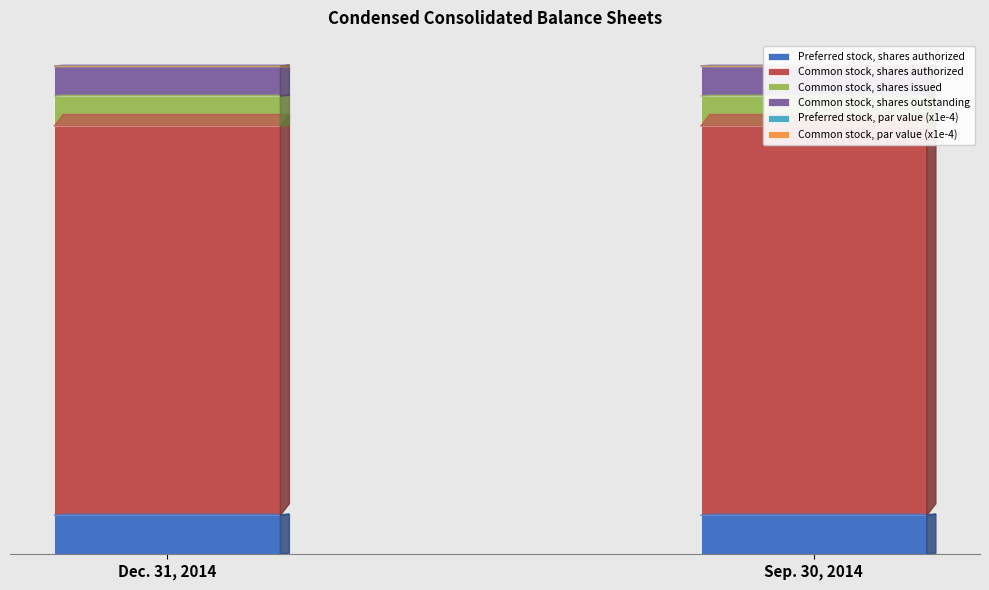

Reading left to right, what are all the values shown in this chart?

Preferred stock, shares authorized: 50000000.0	50000000.0
Common stock, shares authorized: 500000000.0	500000000.0
Common stock, shares issued: 38600000.0	38600000.0
Common stock, shares outstanding: 38600000.0	38600000.0
Preferred stock, par value (x1e-4): 0.0	0.0
Common stock, par value (x1e-4): 0.0	0.0